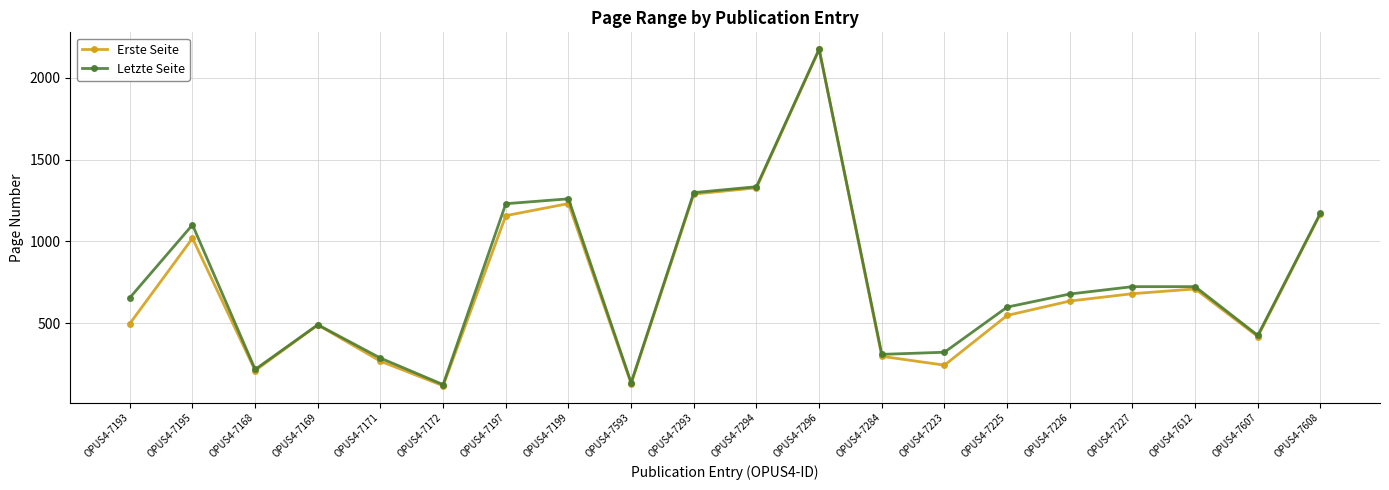

True or false: Letzte Seite has more than 2 points higher than both neighbors.

True